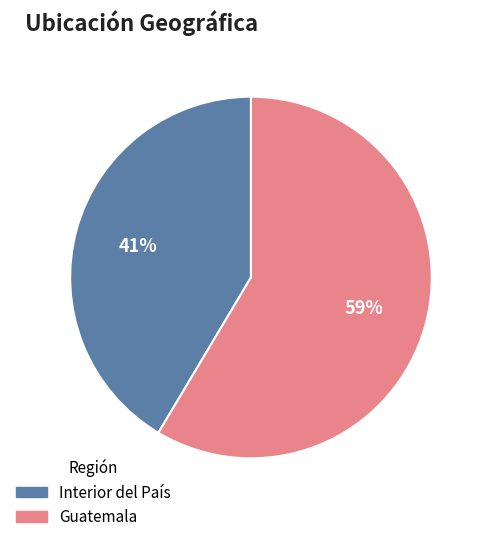

To the nearest percent, what is the average slice percentage?

50%